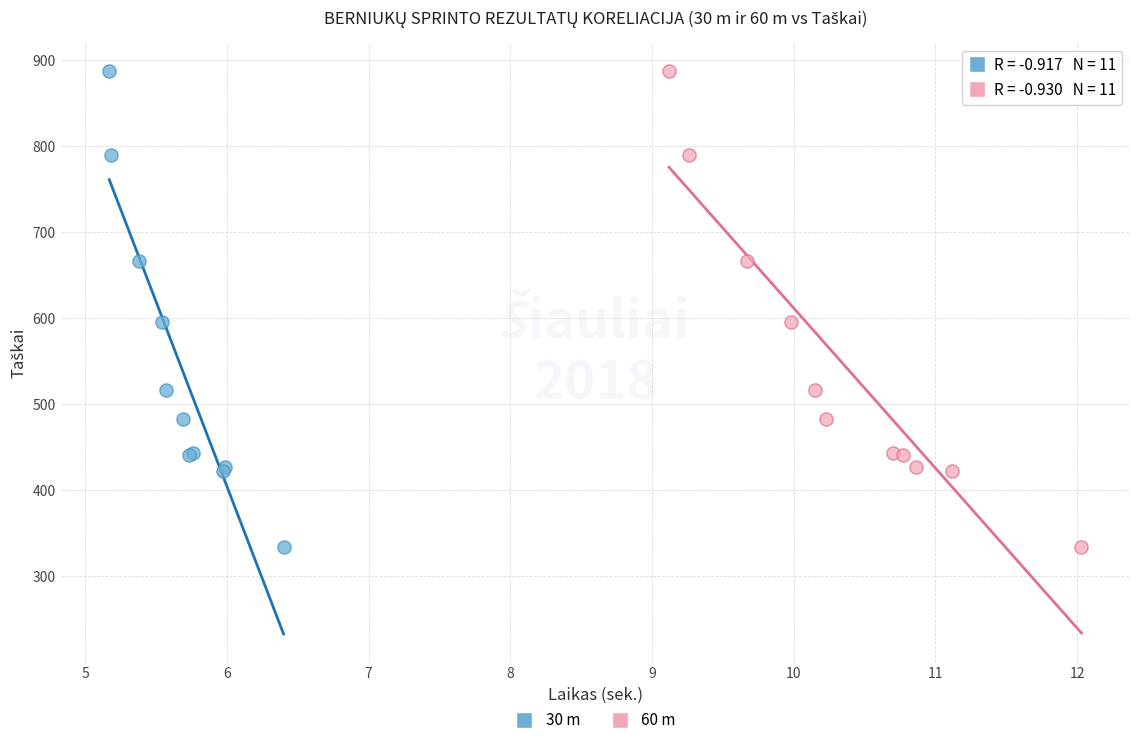

What are all the series names shown in the legend?

30 m, 60 m